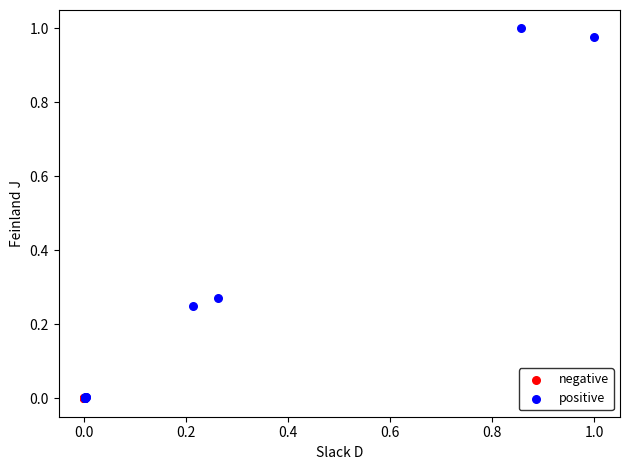

Which series reaches the maximum Y coordinate?

positive